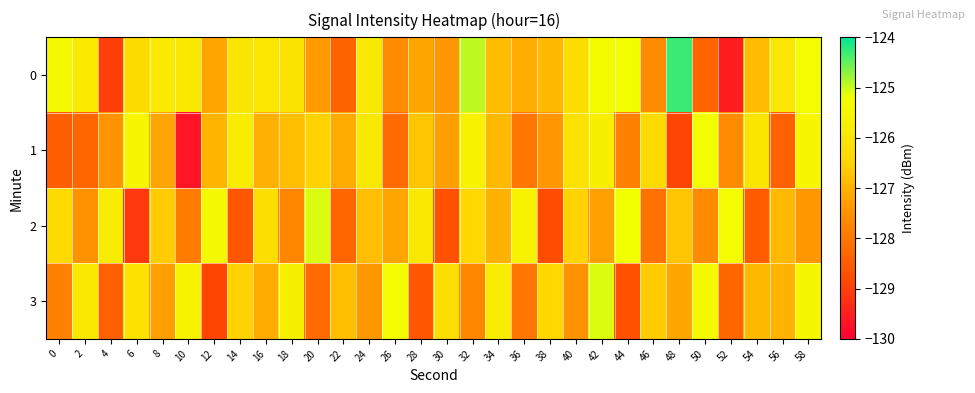

Reading right to left, transcribe all the data shown in this chart.

0: 58=-125.3	56=-126.0	54=-126.8	52=-129.5	50=-128.3	48=-124.3	46=-127.6	44=-125.3	42=-125.3	40=-126.3	38=-126.9	36=-127.1	34=-126.8	32=-125.0	30=-127.4	28=-127.2	26=-127.6	24=-125.9	22=-128.4	20=-127.4	18=-126.1	16=-125.9	14=-126.0	12=-127.2	10=-125.9	8=-125.9	6=-126.3	4=-129.0	2=-125.8	0=-125.4
1: 58=-125.5	56=-128.4	54=-126.0	52=-127.6	50=-125.3	48=-128.9	46=-126.3	44=-127.8	42=-125.7	40=-126.1	38=-127.4	36=-128.0	34=-126.9	32=-125.6	30=-127.3	28=-126.7	26=-128.2	24=-125.9	22=-127.1	20=-126.5	18=-126.8	16=-127.0	14=-125.8	12=-127.0	10=-129.7	8=-127.2	6=-125.5	4=-127.5	2=-128.3	0=-128.5
2: 58=-127.4	56=-126.9	54=-128.5	52=-125.3	50=-127.6	48=-126.7	46=-128.1	44=-125.2	42=-127.3	40=-126.5	38=-128.8	36=-125.6	34=-127.0	32=-126.4	30=-128.7	28=-125.9	26=-127.2	24=-126.8	22=-128.3	20=-125.1	18=-127.7	16=-126.2	14=-128.6	12=-125.4	10=-127.9	8=-126.6	6=-129.1	4=-125.8	2=-127.5	0=-126.3
3: 58=-125.5	56=-127.0	54=-126.9	52=-128.3	50=-125.4	48=-127.2	46=-126.6	44=-128.7	42=-125.1	40=-127.5	38=-126.4	36=-128.0	34=-125.8	32=-127.7	30=-126.2	28=-128.6	26=-125.3	24=-127.4	22=-126.8	20=-128.2	18=-125.7	16=-127.1	14=-126.5	12=-128.9	10=-125.6	8=-127.3	6=-126.1	4=-128.4	2=-125.9	0=-127.8